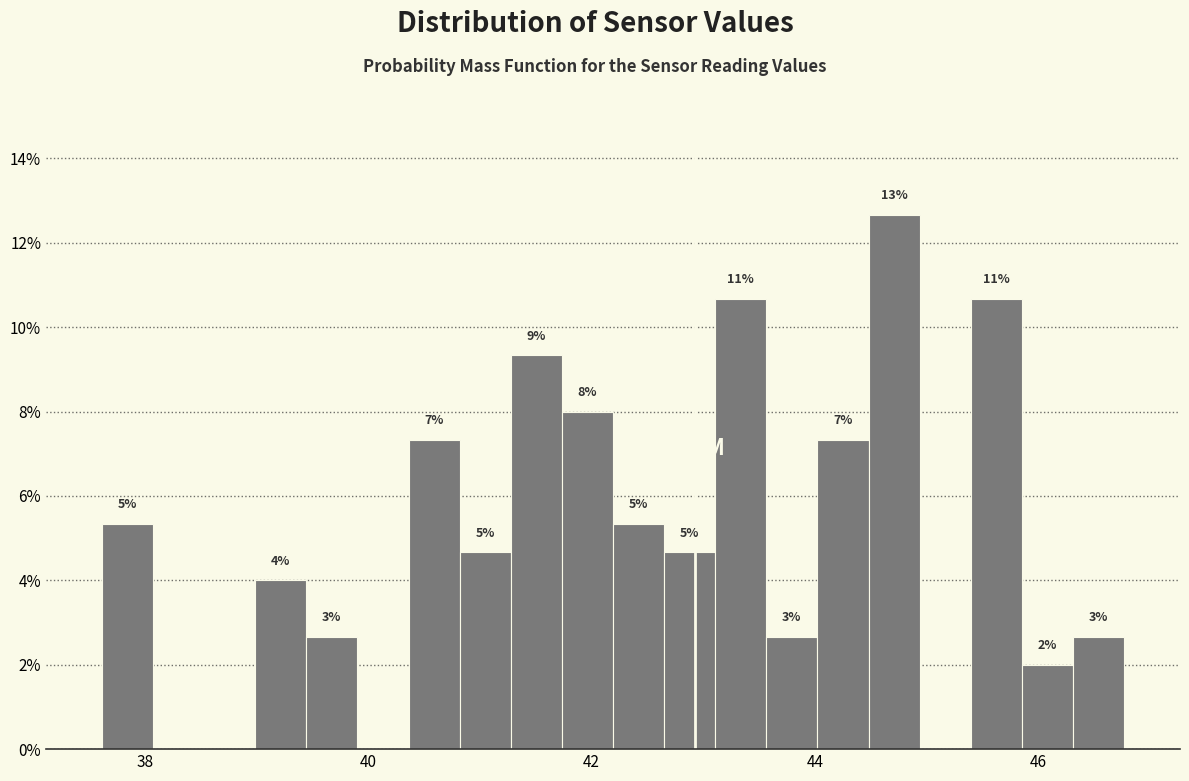

Around what value on the x-axis is the tallest bar? Give the approximate position of its centre, as read against the axis.

44.8